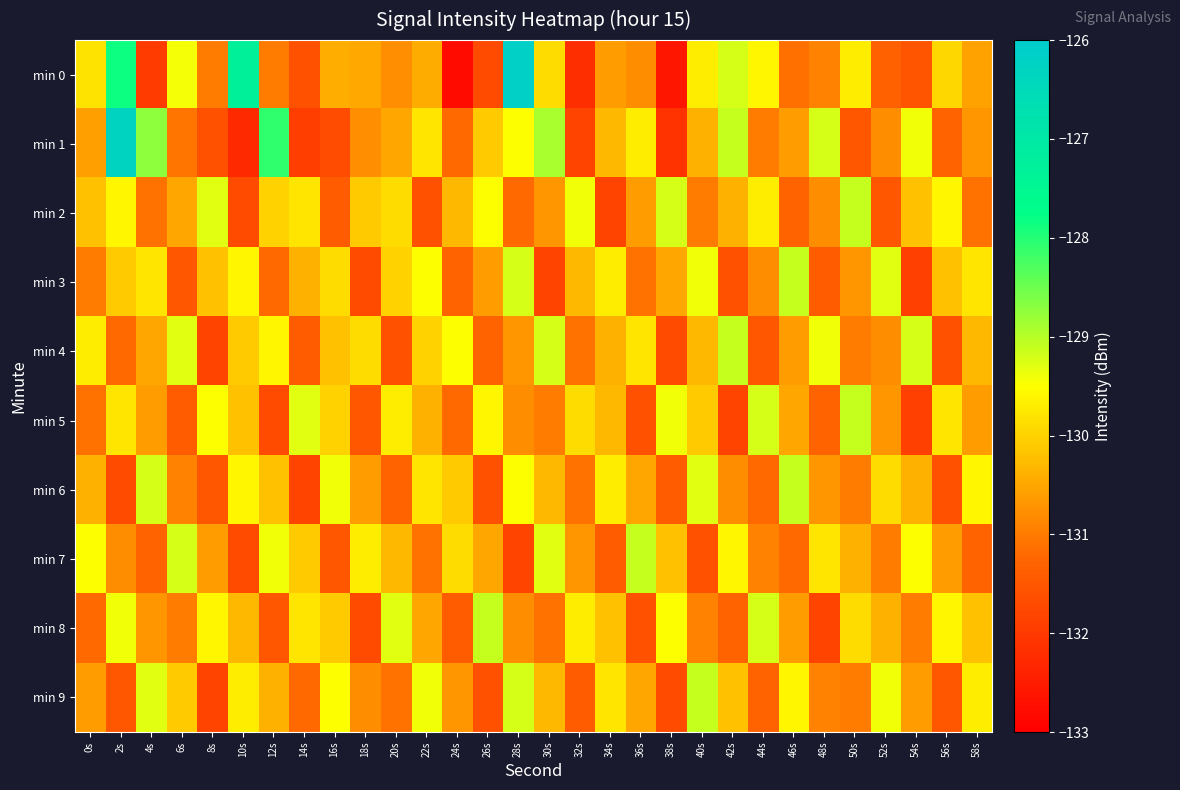

Which has a higher value, 54s or 18s?

18s